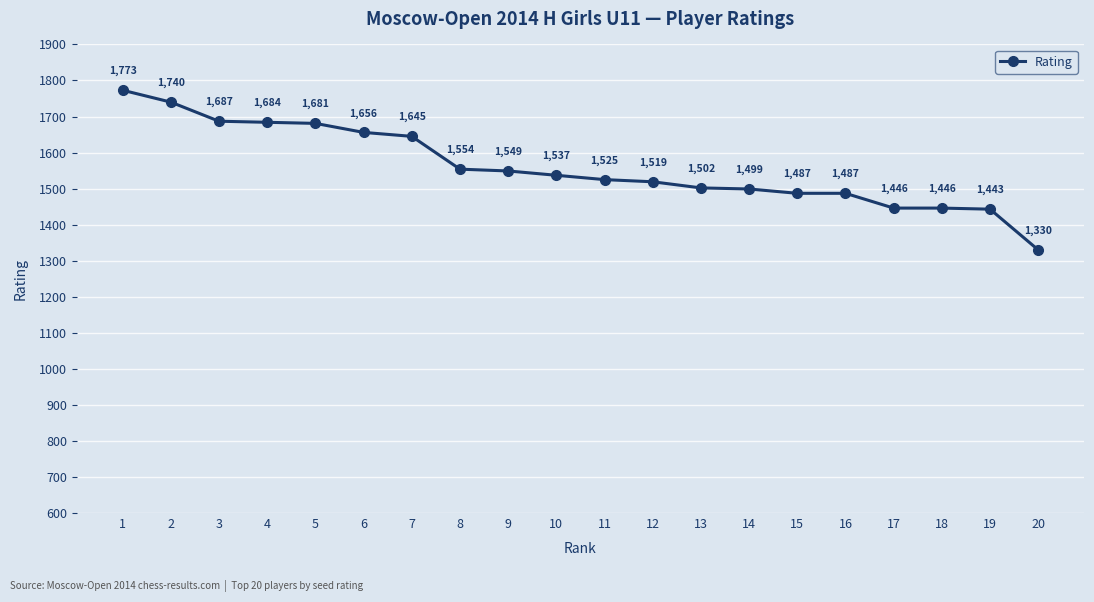

What is the value of the 16th point from the left?

1487